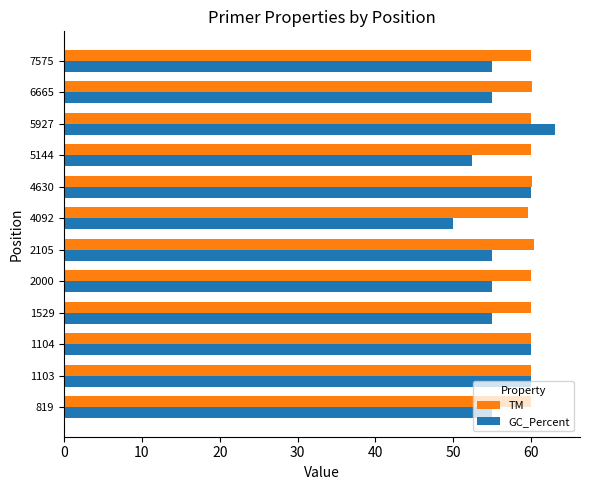

Count the number of data series in this chart.

2